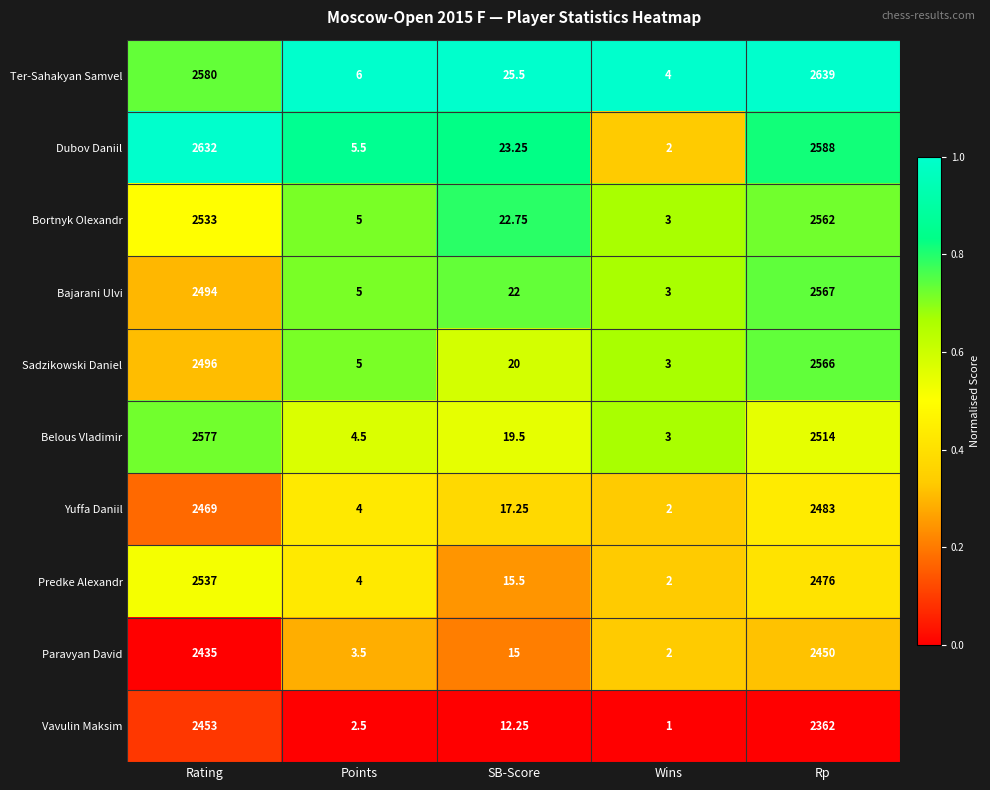

Which label corresponds to the smallest value in the chart?

Wins